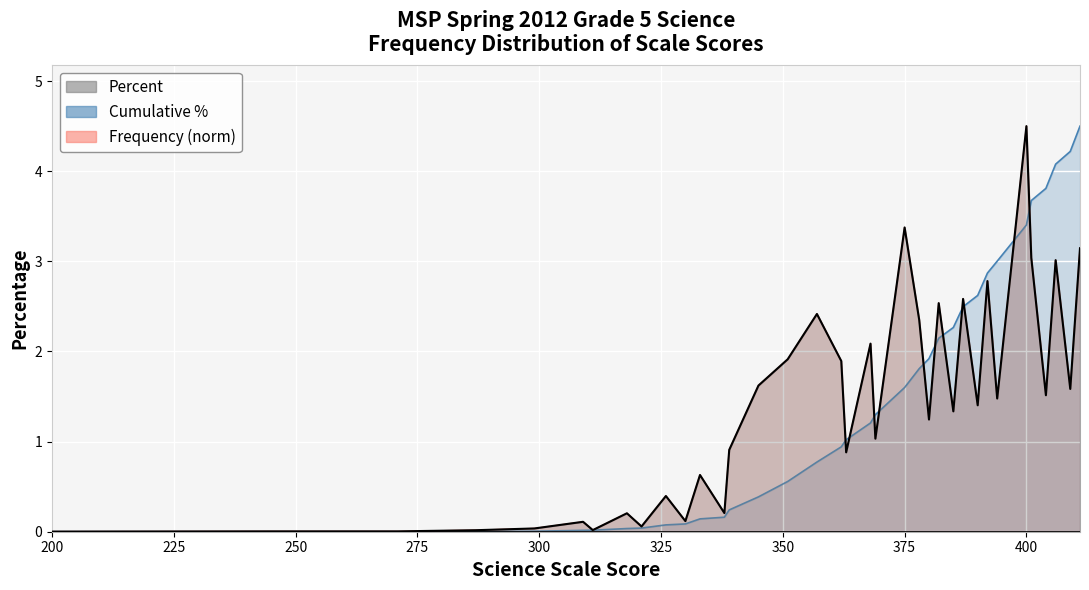

What is the average value of the percent series?

1.4